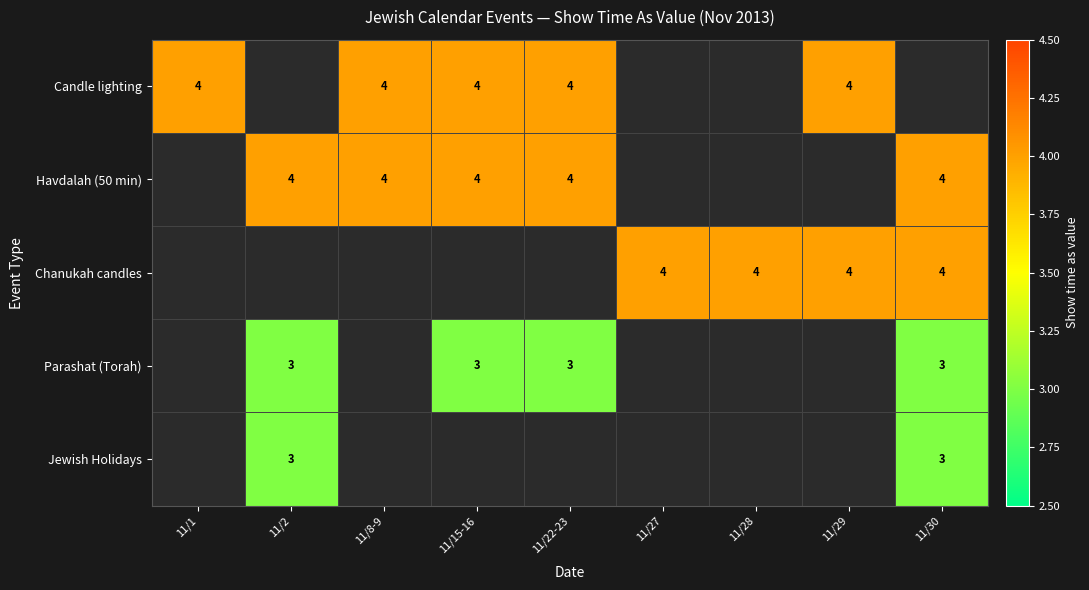

The Havdalah (50 min) series shows 7 at 11/8-9. True or false?

False